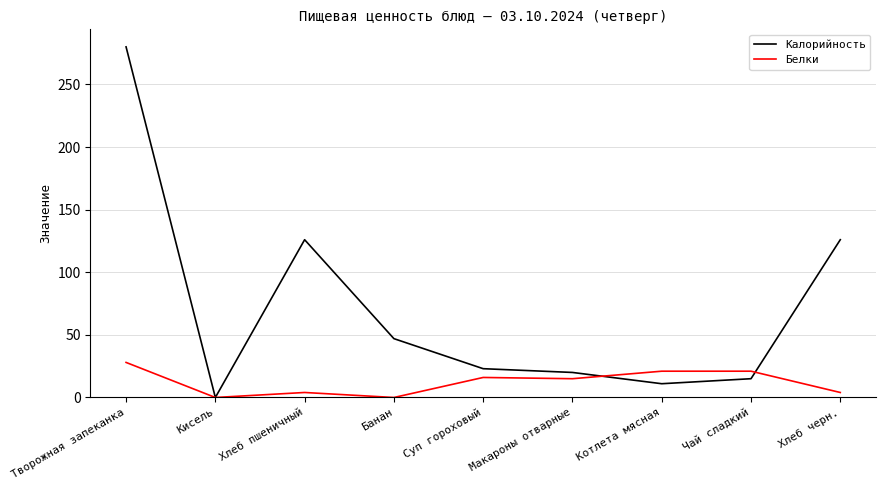

What are all the series names shown in the legend?

Калорийность, Белки